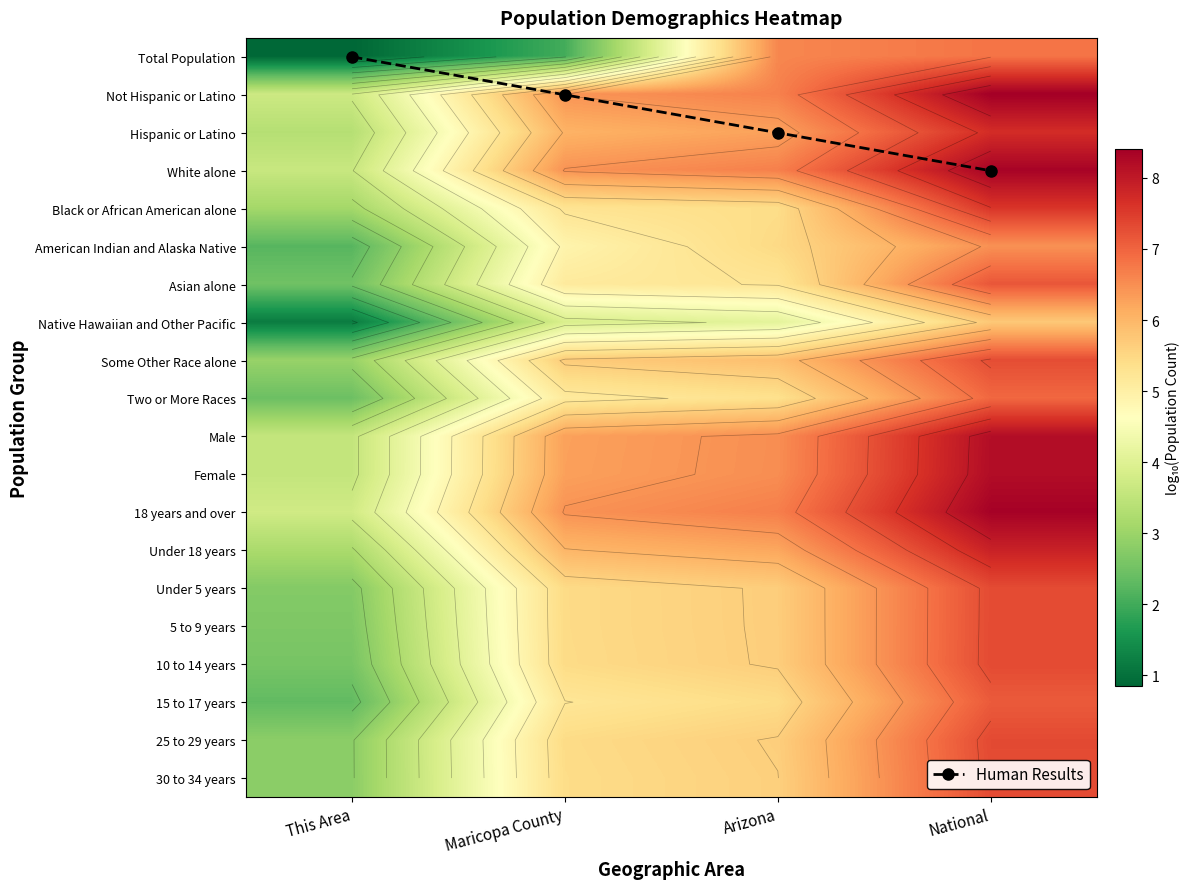

True or false: Female has a value of 6.5 at Arizona.

True